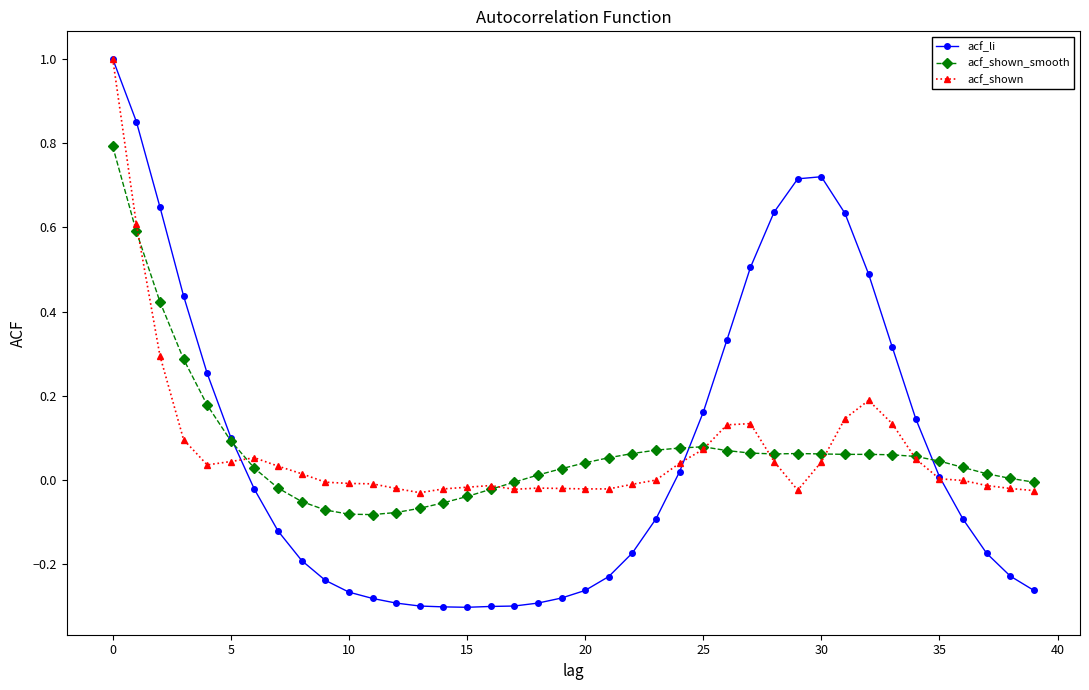

True or false: acf_shown has more than 1 interior local peaks.

True